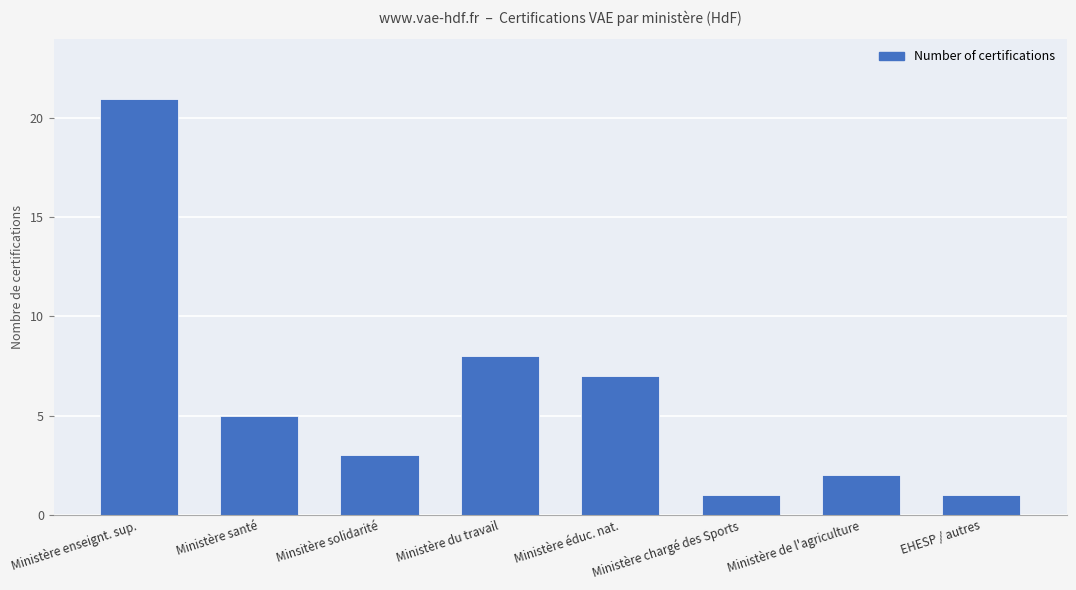

The value at Ministère du travail is 8. True or false?

True